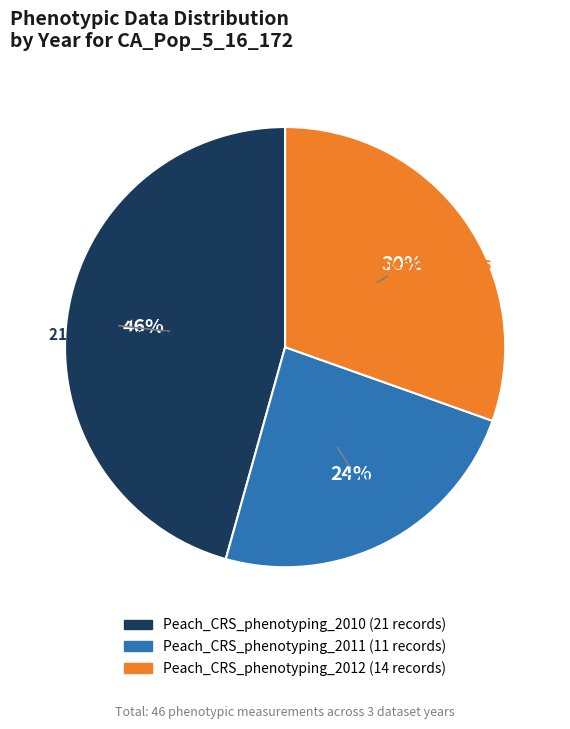

Is there a majority slice in this chart?

No